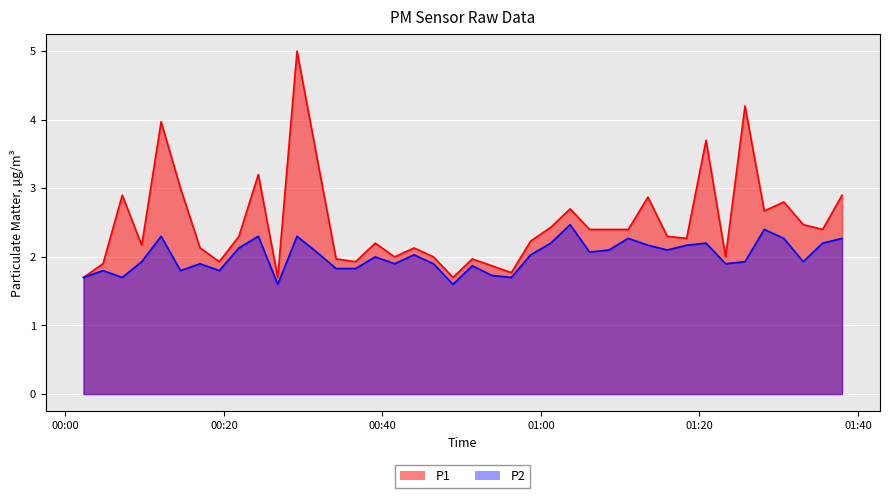

Reading left to right, list all the values displayed in this chart.

P1: 1.7	1.9	2.9	2.2	4.0	3.0	2.1	1.9	2.3	3.2	1.7	5.0	3.5	2.0	1.9	2.2	2.0	2.1	2.0	1.7	2.0	1.9	1.8	2.2	2.4	2.7	2.4	2.4	2.4	2.9	2.3	2.3	3.7	2.0	4.2	2.7	2.8	2.5	2.4	2.9
P2: 1.7	1.8	1.7	1.9	2.3	1.8	1.9	1.8	2.1	2.3	1.6	2.3	2.1	1.8	1.8	2.0	1.9	2.0	1.9	1.6	1.9	1.7	1.7	2.0	2.2	2.5	2.1	2.1	2.3	2.2	2.1	2.2	2.2	1.9	1.9	2.4	2.3	1.9	2.2	2.3